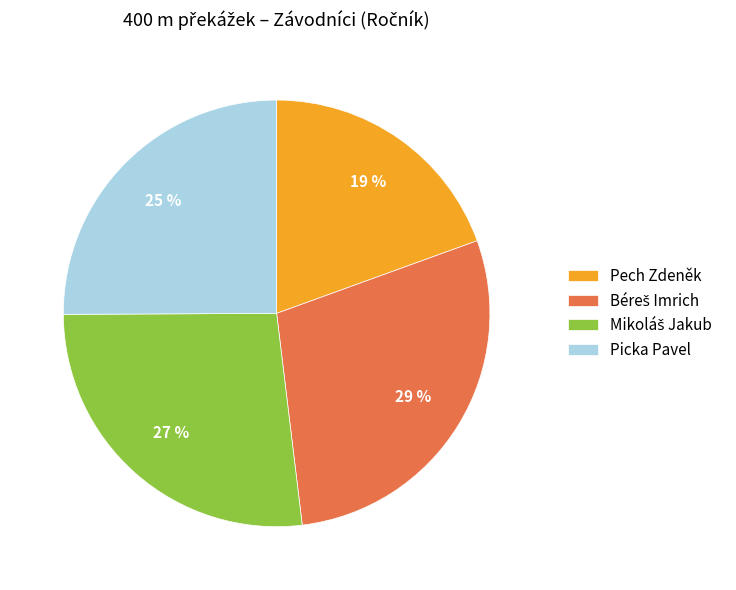

To the nearest percent, what portion does Picka Pavel represent?

25%